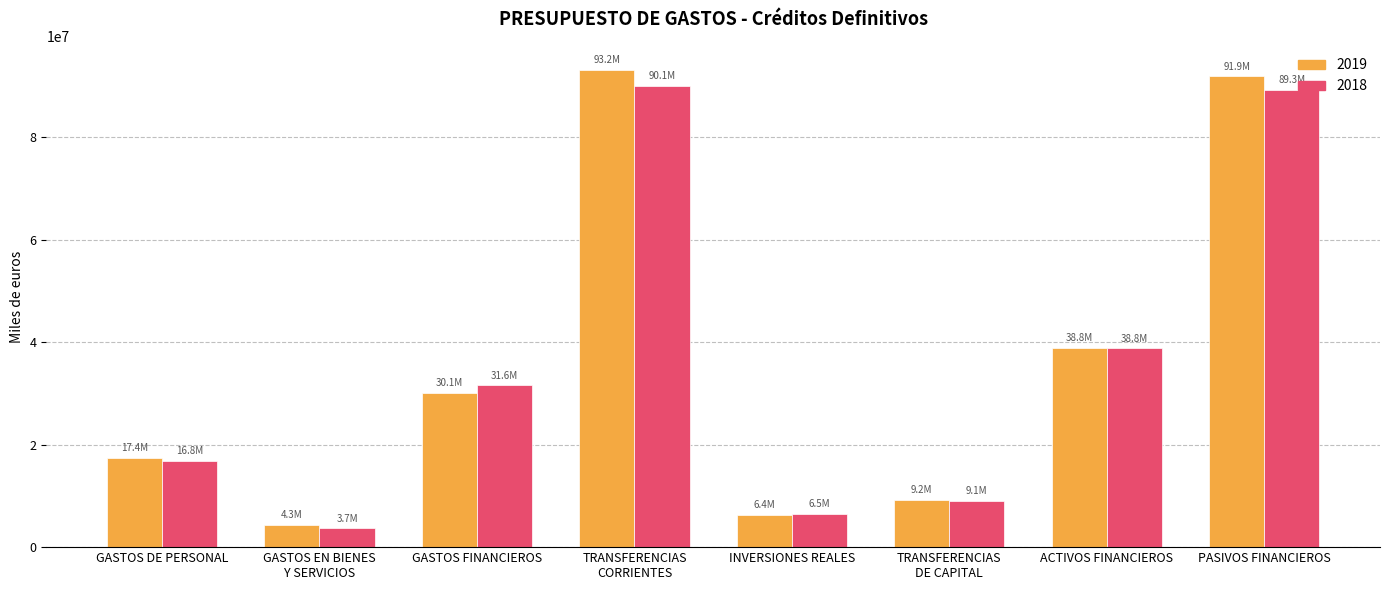

What is the maximum value shown in the chart?

93223142